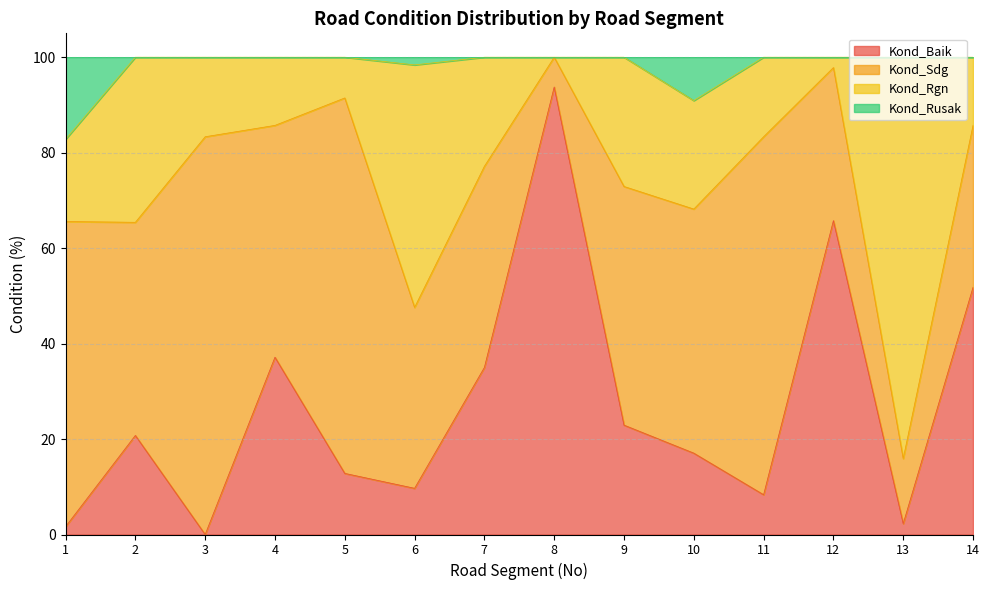

Does the chart display data point markers on the line(s)?

No